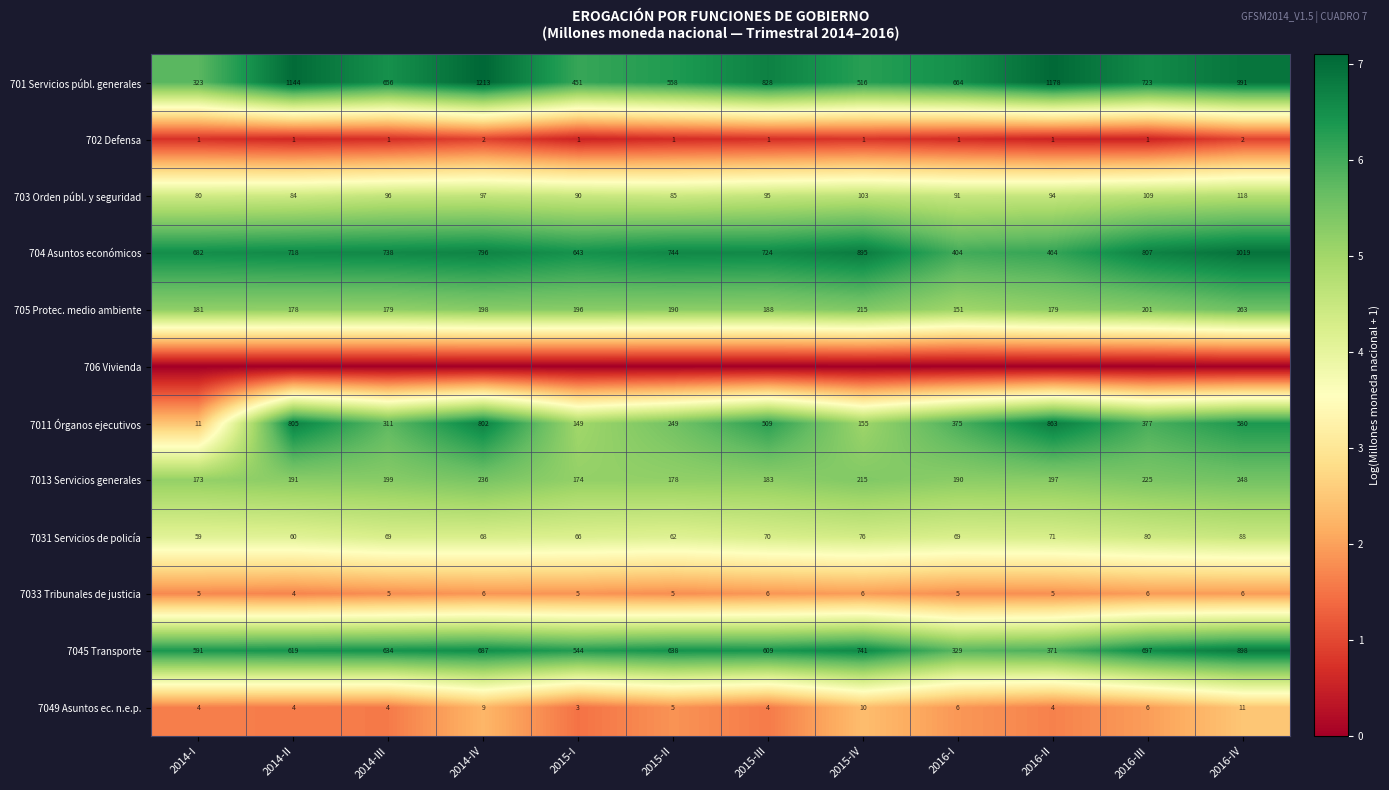

True or false: 7031 Servicios de policía has a value of 69 at 2016-I.

True